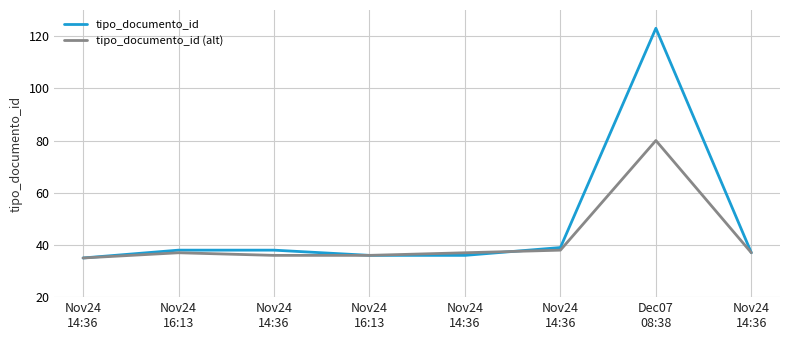

Reading left to right, what are all the values shown in this chart?

tipo_documento_id: 35	38	38	36	36	39	123	37
tipo_documento_id (alt): 35	37	36	36	37	38	80	37